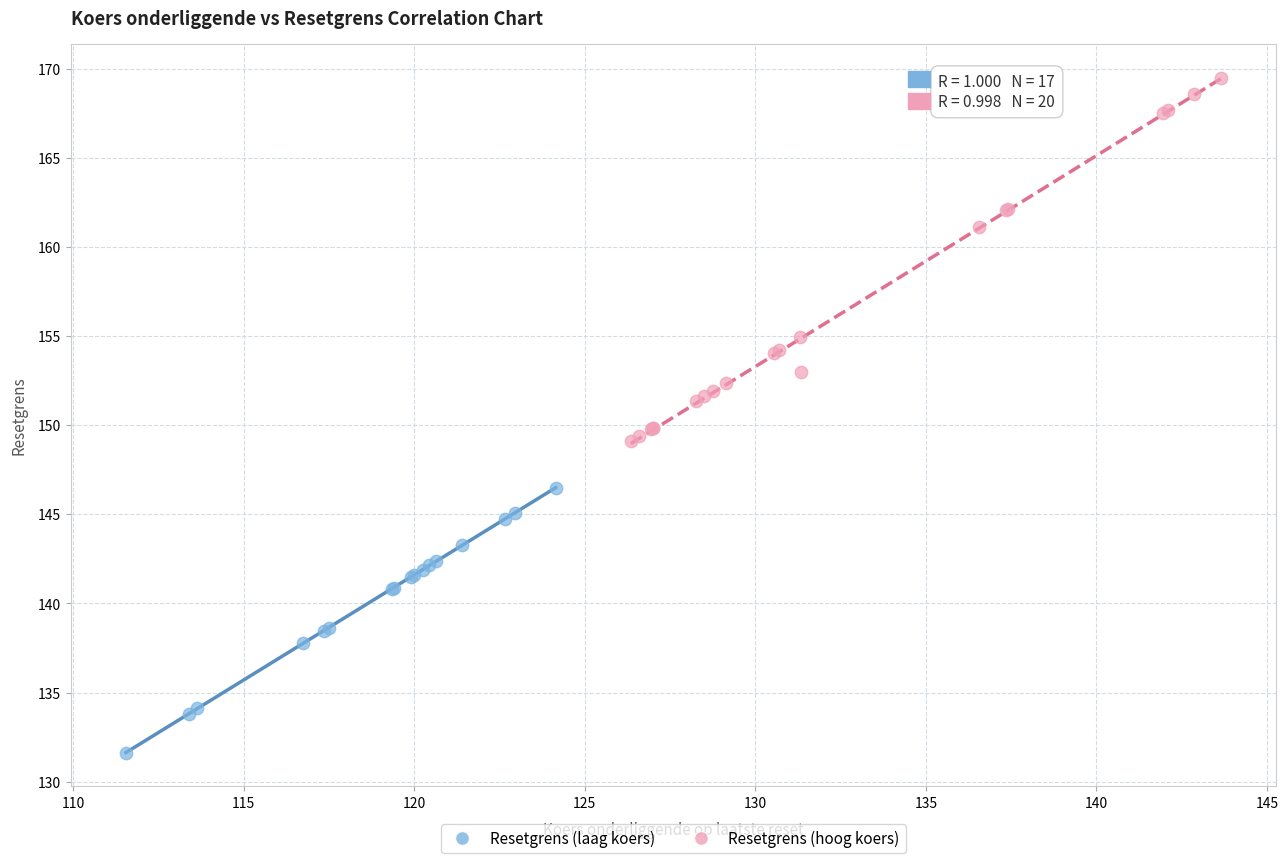

Which series reaches the maximum Y coordinate?

Resetgrens (hoog koers)